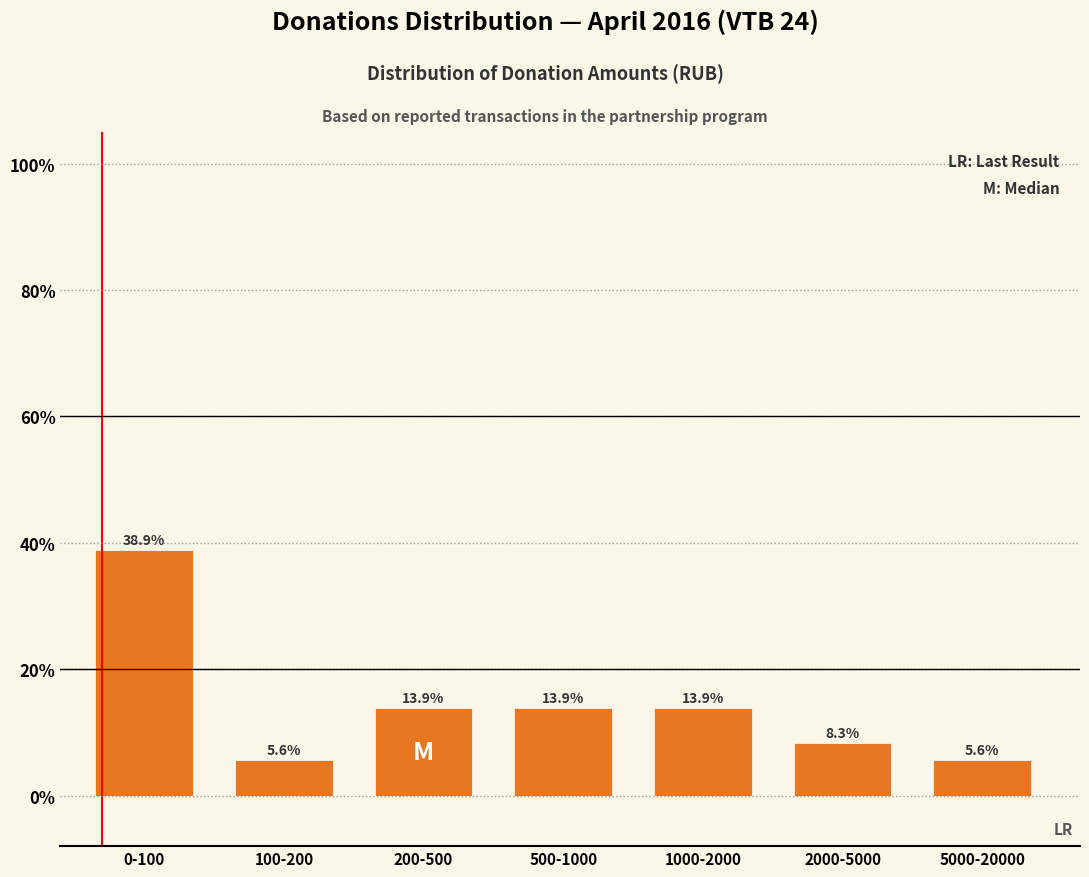

Reading left to right, extract all data points from this chart.

0-100=38.9	100-200=5.6	200-500=13.9	500-1000=13.9	1000-2000=13.9	2000-5000=8.3	5000-20000=5.6